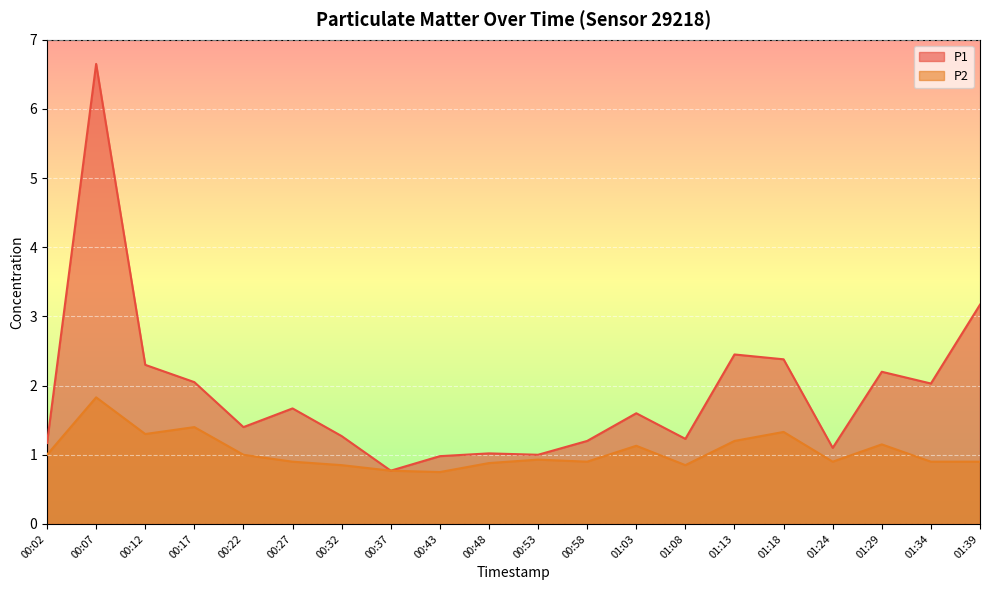

True or false: P1 and P2 intersect in this chart.

False